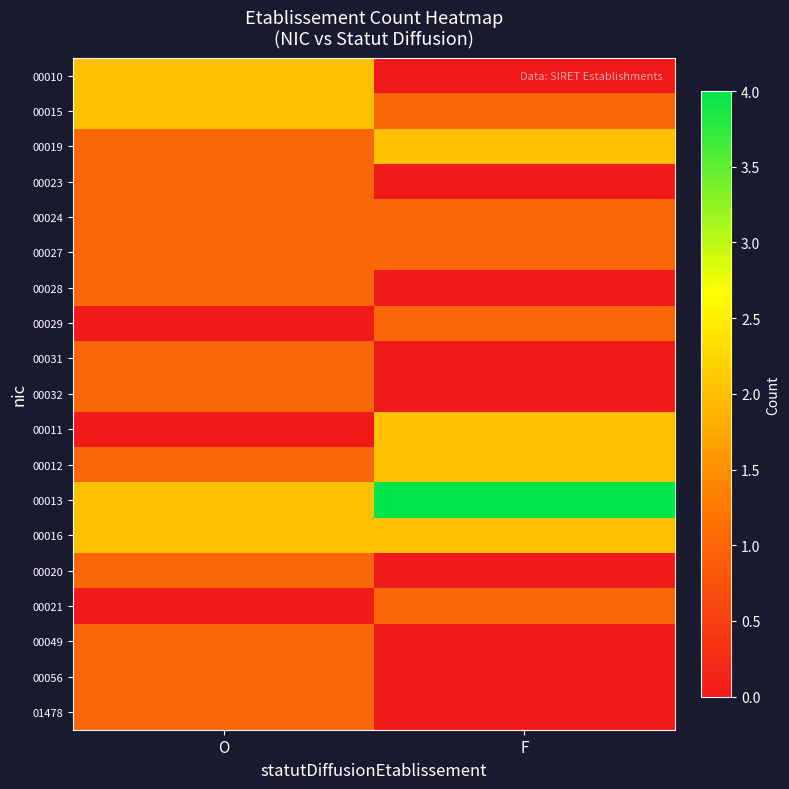

Reading left to right, what are all the values shown in this chart?

00010: O=2	F=0
00015: O=2	F=1
00019: O=1	F=2
00023: O=1	F=0
00024: O=1	F=1
00027: O=1	F=1
00028: O=1	F=0
00029: O=0	F=1
00031: O=1	F=0
00032: O=1	F=0
00011: O=0	F=2
00012: O=1	F=2
00013: O=2	F=4
00016: O=2	F=2
00020: O=1	F=0
00021: O=0	F=1
00049: O=1	F=0
00056: O=1	F=0
01478: O=1	F=0